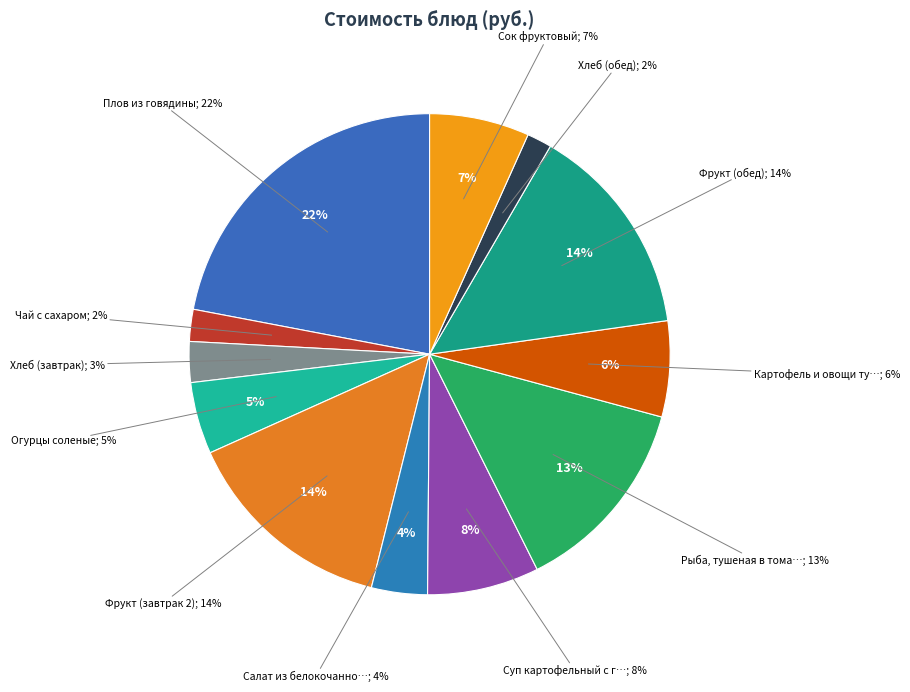

Which has a higher value, Суп картофельный с горохом or Чай с сахаром?

Суп картофельный с горохом